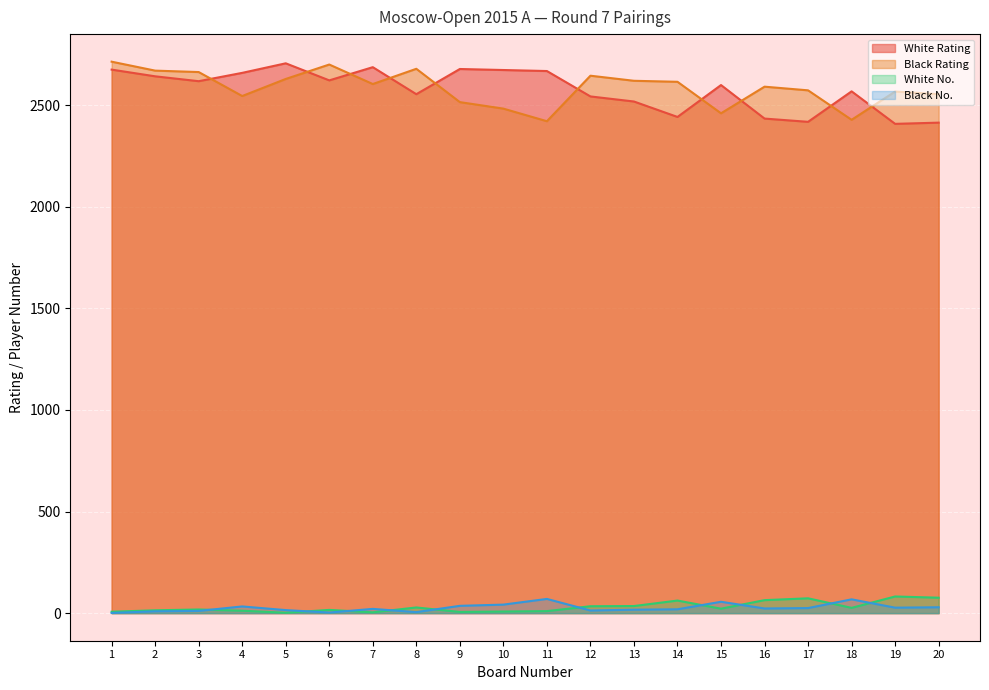

True or false: White No. and Black Rating cross at least once.

False